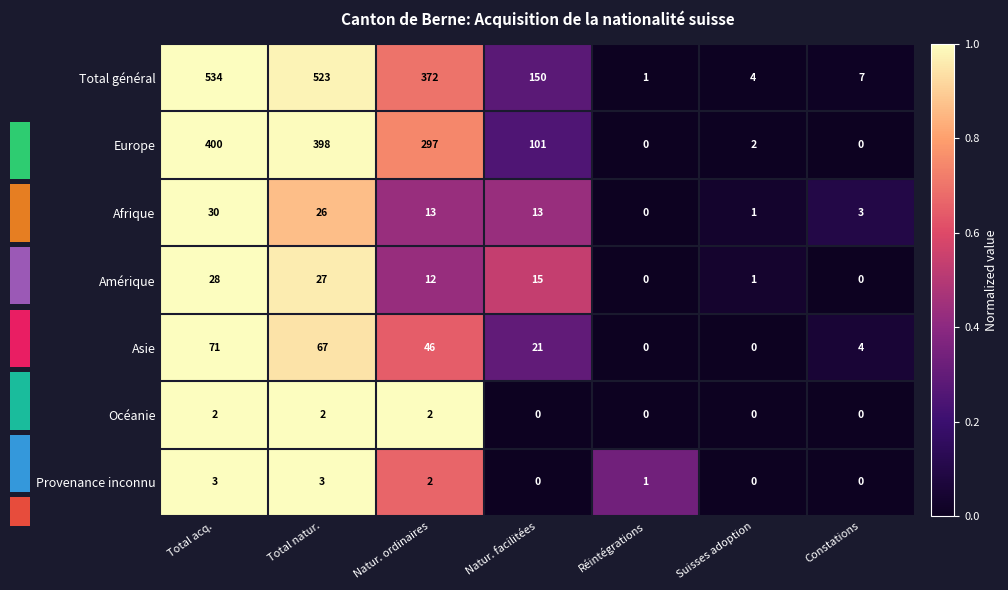

What is the sum of all Afrique values?

86